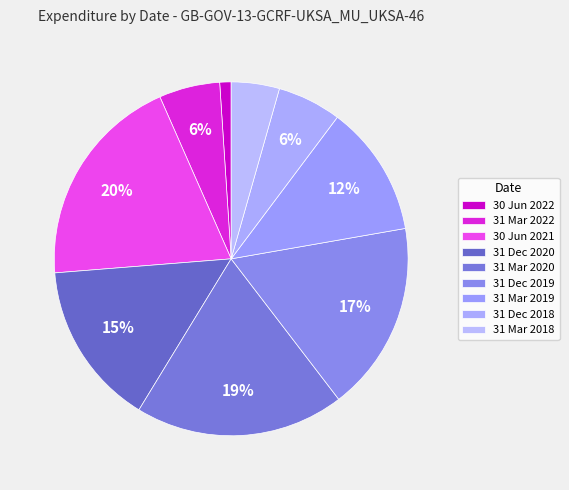

How many segments does this pie chart have?

9